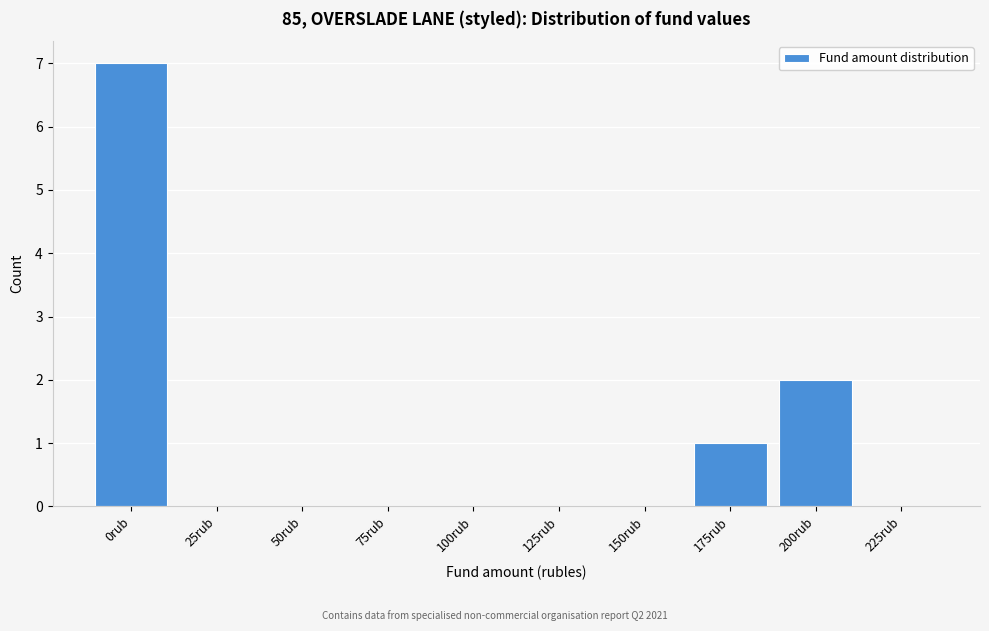

Reading left to right, what are all the values shown in this chart?

0rub=7	25rub=0	50rub=0	75rub=0	100rub=0	125rub=0	150rub=0	175rub=1	200rub=2	225rub=0